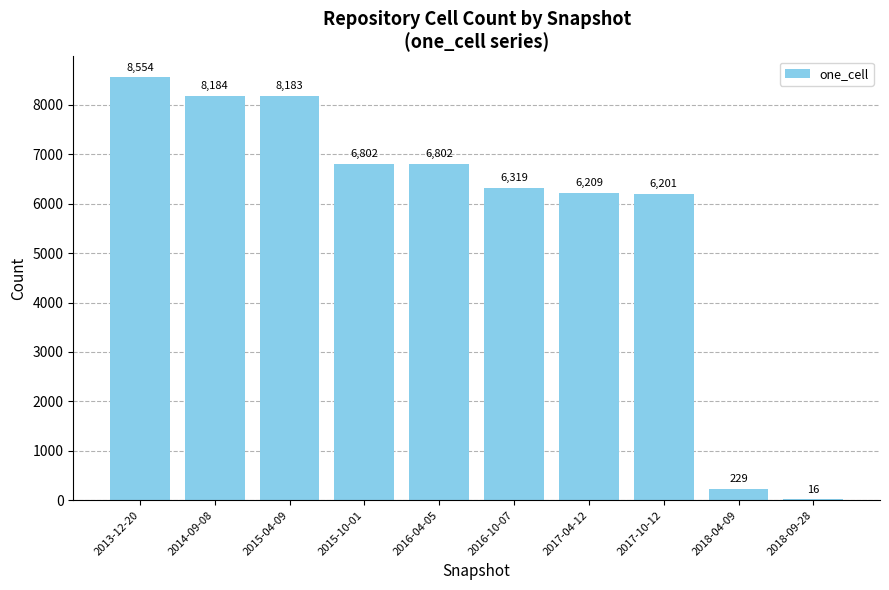

Reading left to right, list all the values displayed in this chart.

8554	8184	8183	6802	6802	6319	6209	6201	229	16